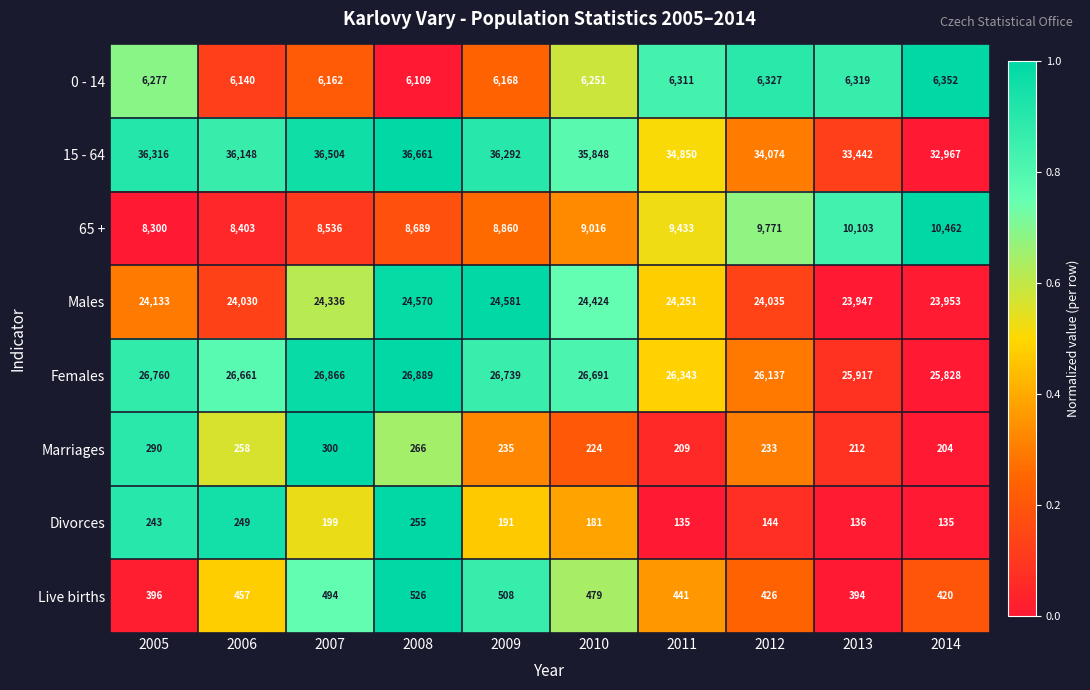

What is the difference between the Marriages values at 2013 and 2014?

8